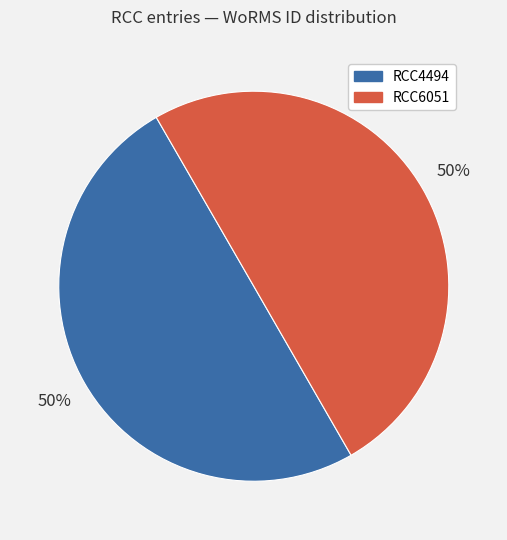

How many segments does this pie chart have?

2